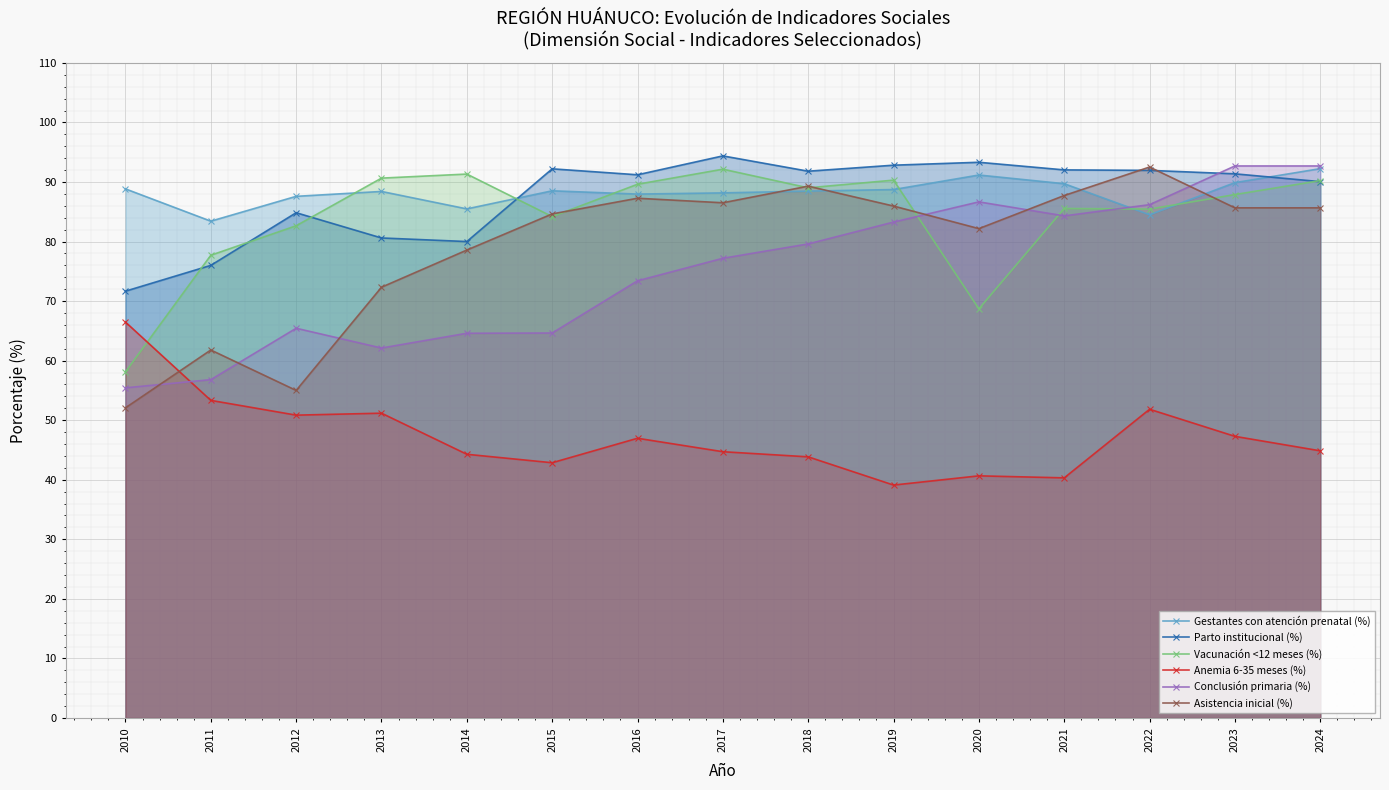

At 2015, list the series in order from smallest to largest.

Anemia 6-35 meses (%), Conclusión primaria (%), Vacunación <12 meses (%), Asistencia inicial (%), Gestantes con atención prenatal (%), Parto institucional (%)